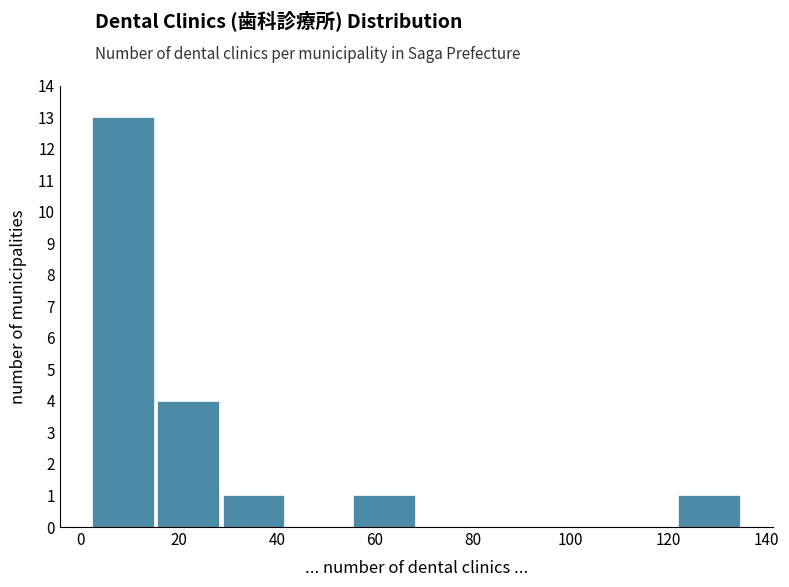

Reading left to right, transcribe this chart: for each bar, give the range it covers on the x-axis and its height. Neither the bar edges nor the heights are printed on the chart, so give them approximately, as read against the axes.

2 to 16: 13
16 to 28: 4
28 to 42: 1
42 to 56: 0
56 to 68: 1
68 to 82: 0
82 to 96: 0
96 to 108: 0
108 to 122: 0
122 to 136: 1